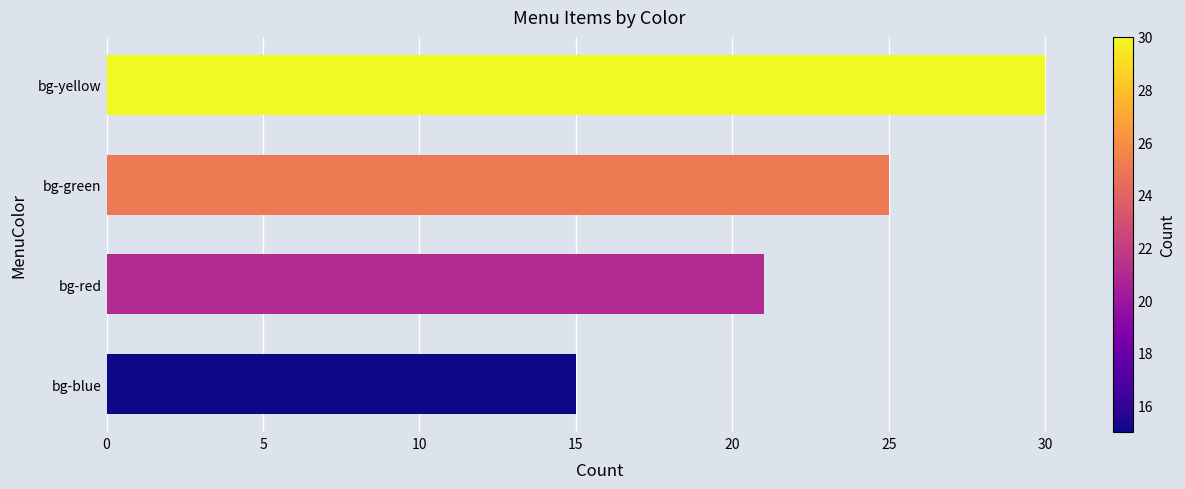

The value at bg-red is 21. True or false?

True